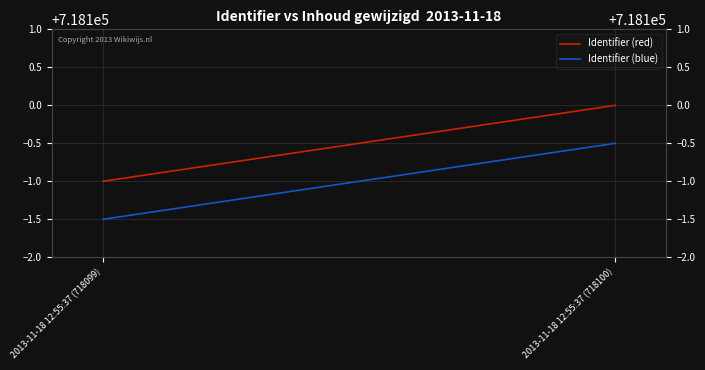

Reading left to right, extract all data points from this chart.

Identifier (red): 718099.0	718100.0
Identifier (blue): 718098.5	718099.5